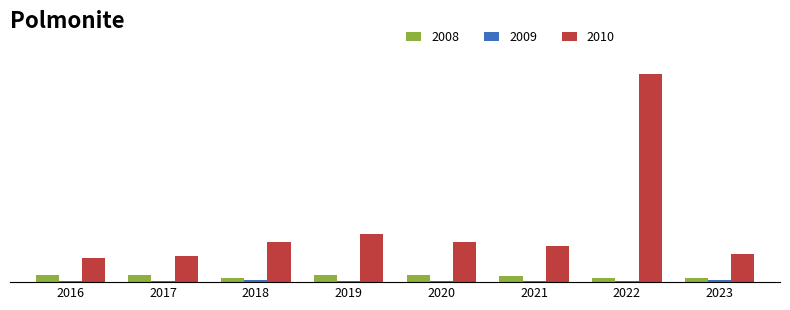

What is the minimum value shown in the chart?

65